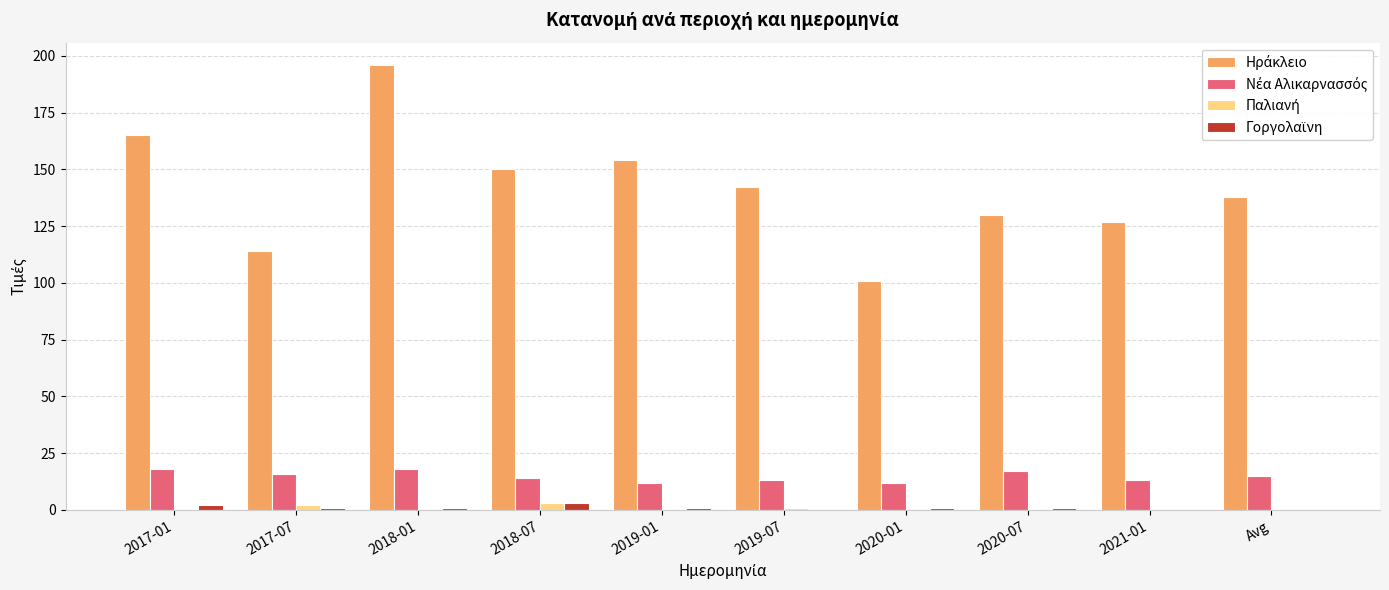

At which category is the sum across all series the highest?

2018-01